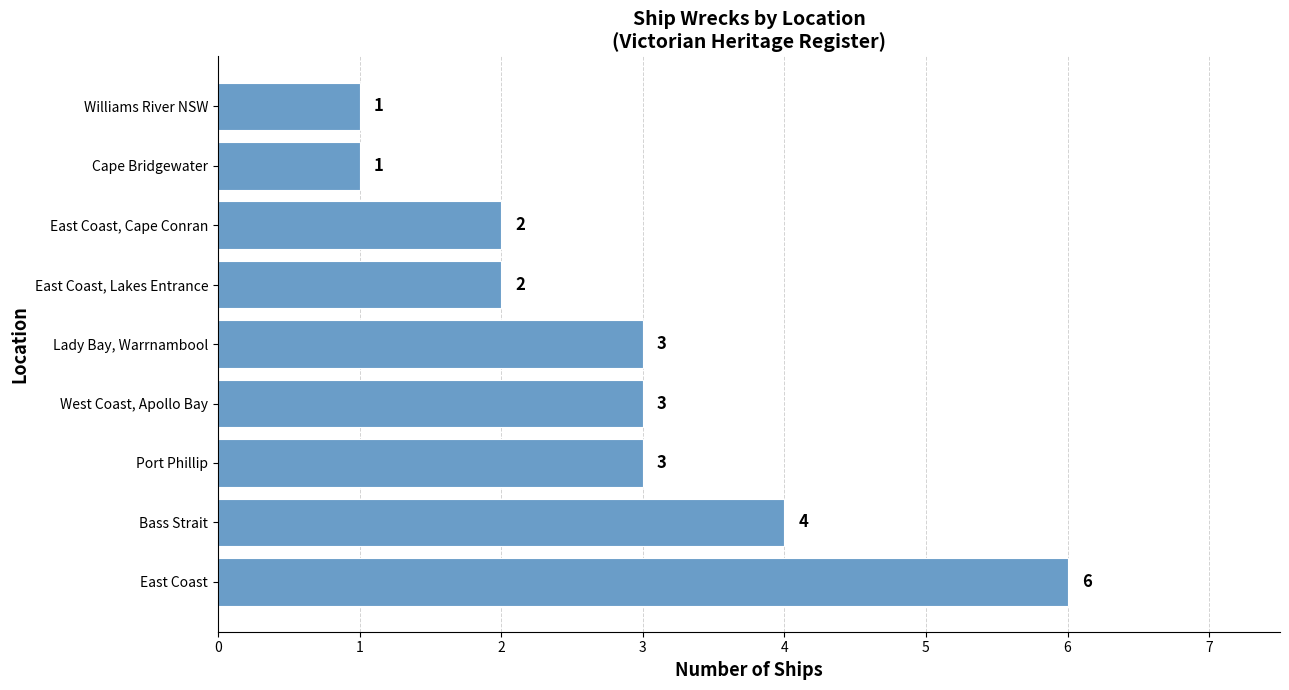

At which category does the chart reach its peak across all series?

East Coast